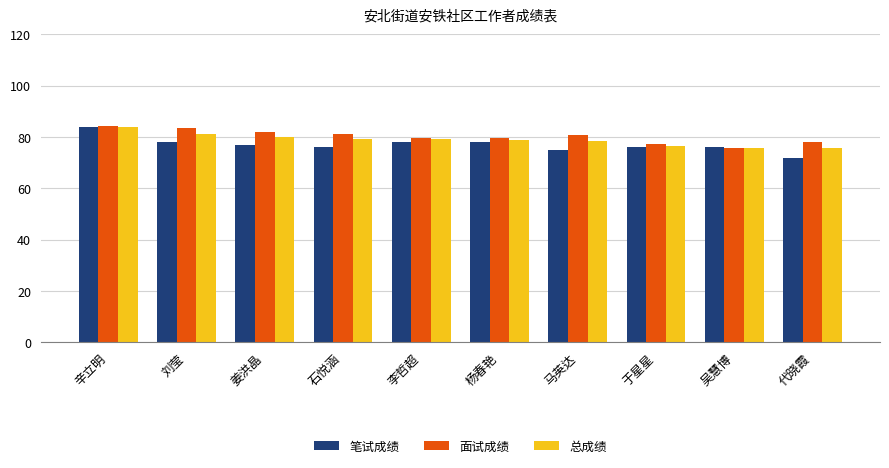

What is the label of the 7th bar from the left?

马英达